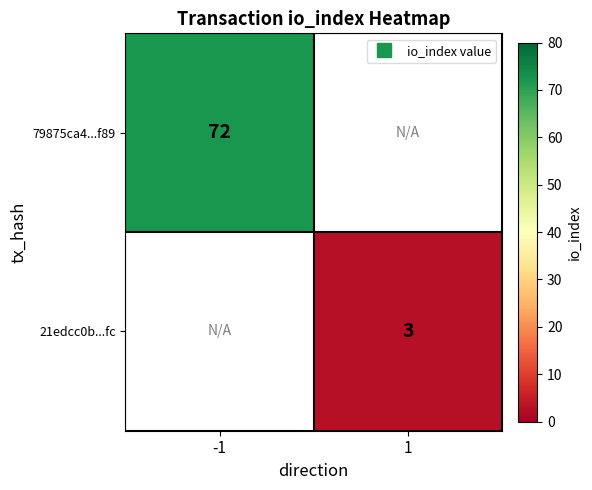

Is the value of 79875ca4...f89 at -1 greater than the value of 21edcc0b...fc at -1?

No